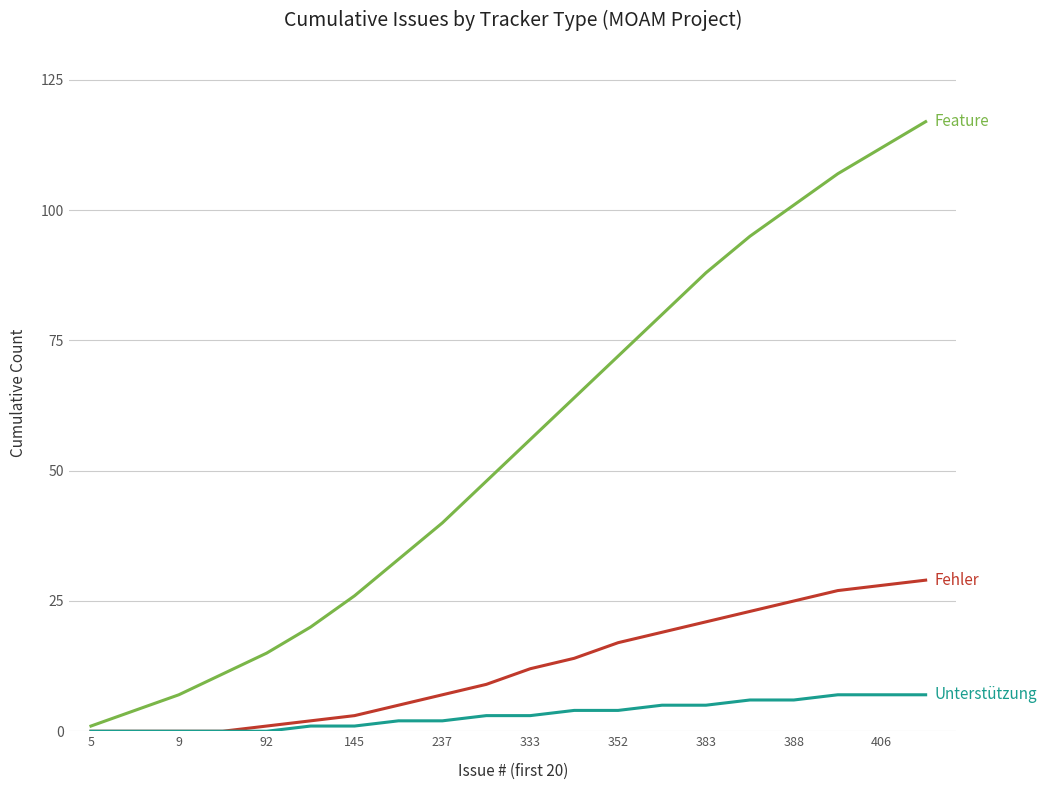

What is the maximum value shown in the chart?

117